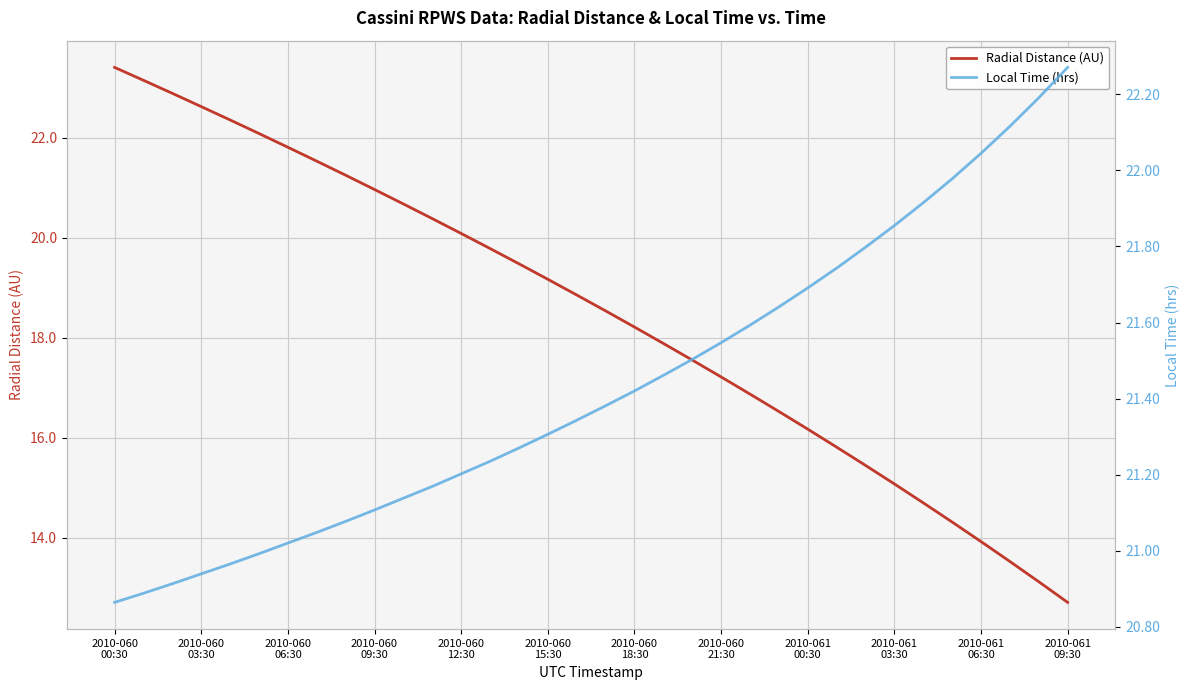

Which series ends up on top after the final intersection of Radial Distance (AU) and Local Time (hrs)?

Local Time (hrs)